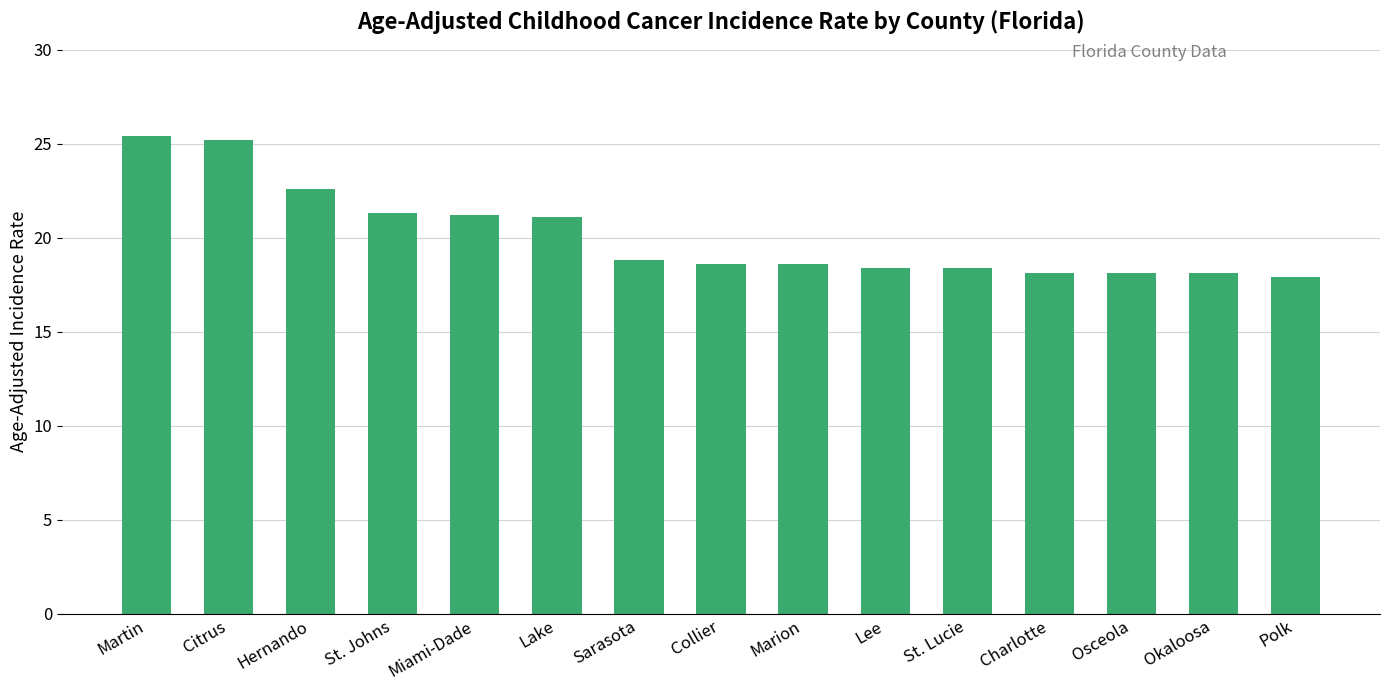

What is the minimum value shown in the chart?

17.9